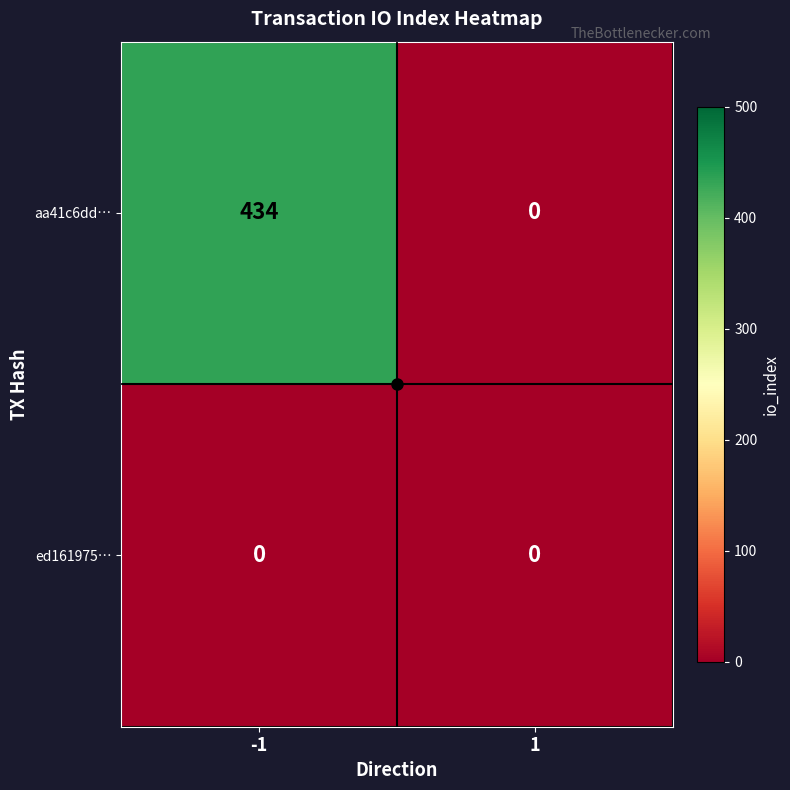

The value of aa41c6dd… at -1 is 434. True or false?

True